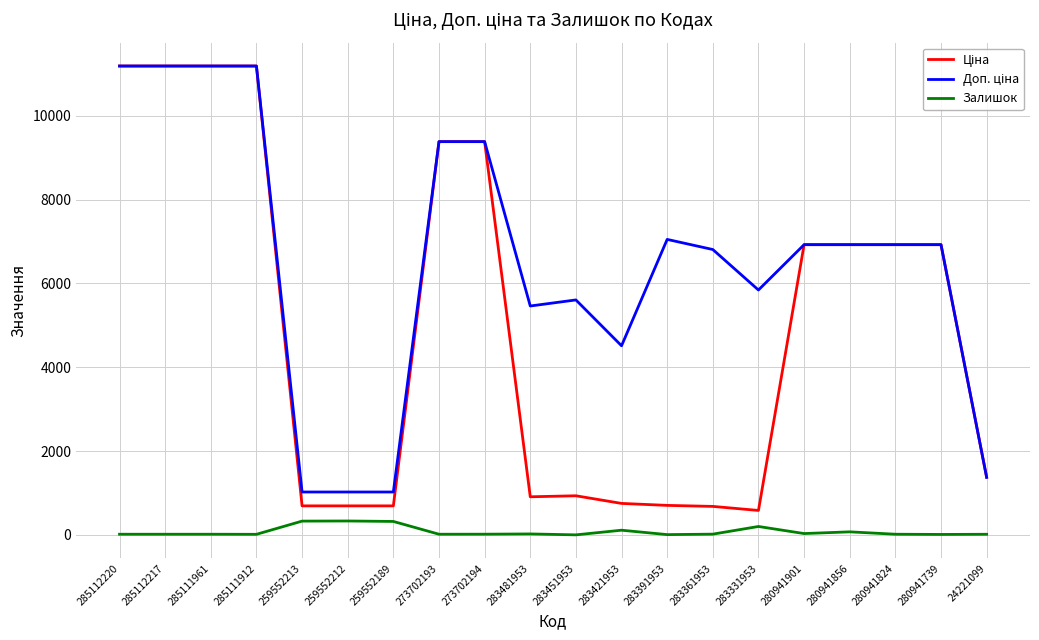

What is the maximum value shown in the chart?

11188.2